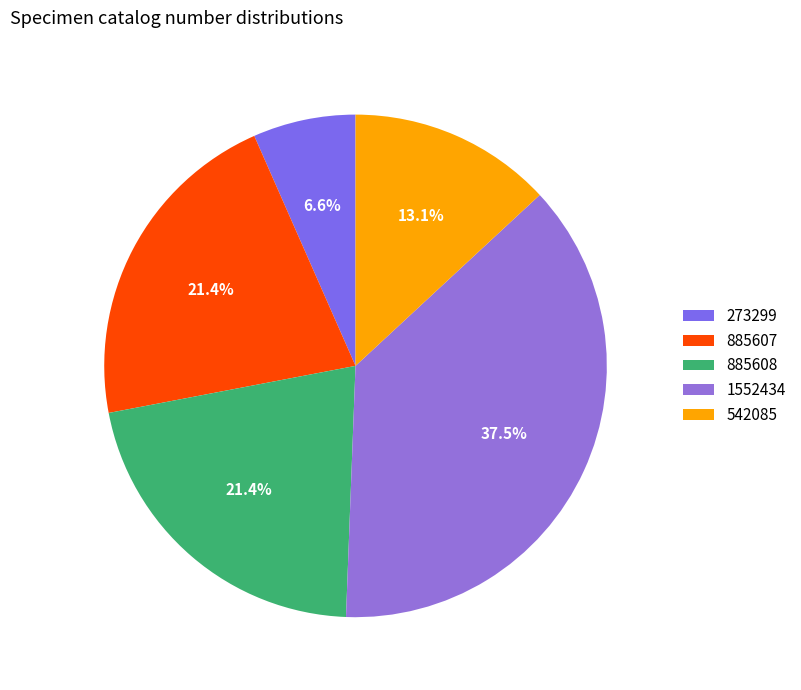

Approximately how many times larger is the value at 885608 compared to 273299?

3.2